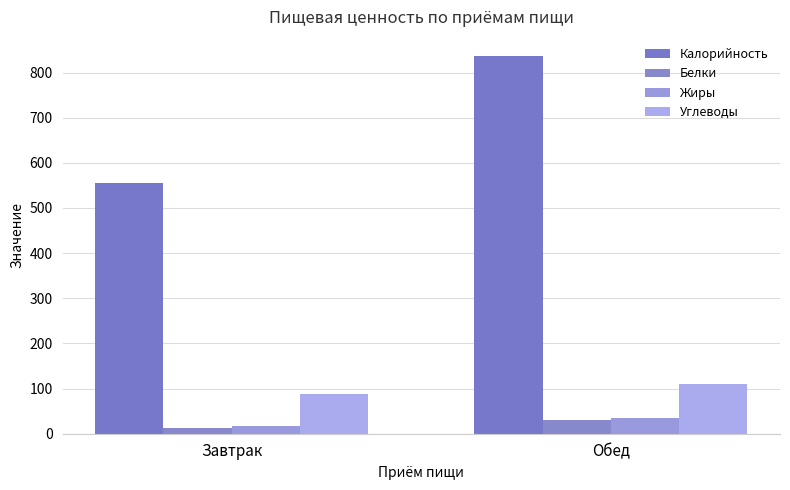

Between Обед and Завтрак, which is larger?

Обед